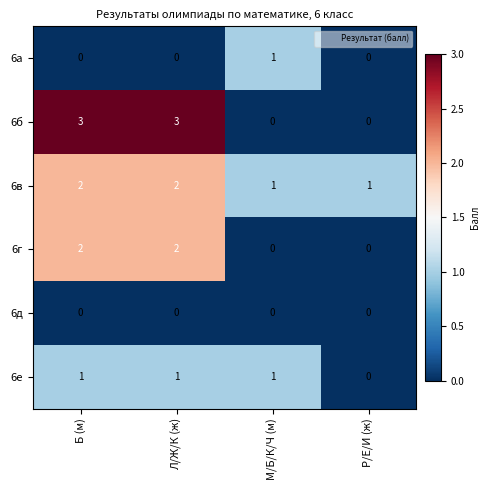

What is the sum of all 6е values?

3